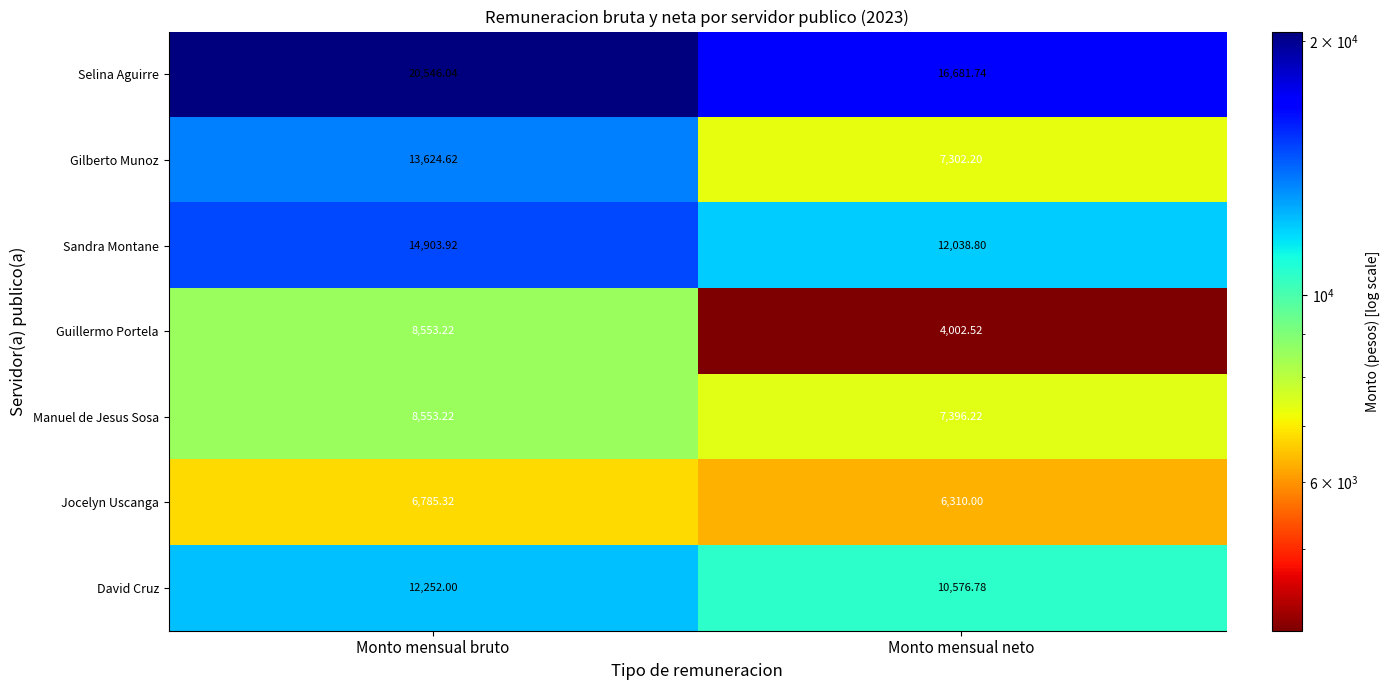

Rank the categories by Sandra Montane value from lowest to highest.

Monto mensual neto, Monto mensual bruto